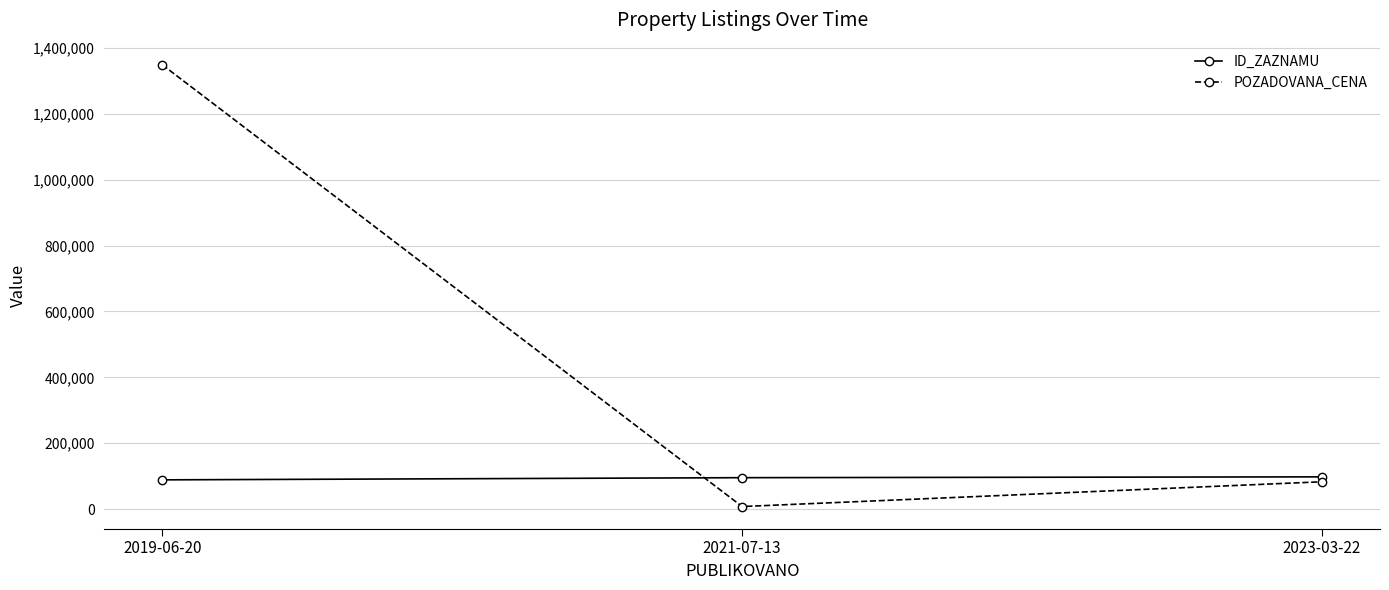

At which category does the chart reach its minimum across all series?

2021-07-13